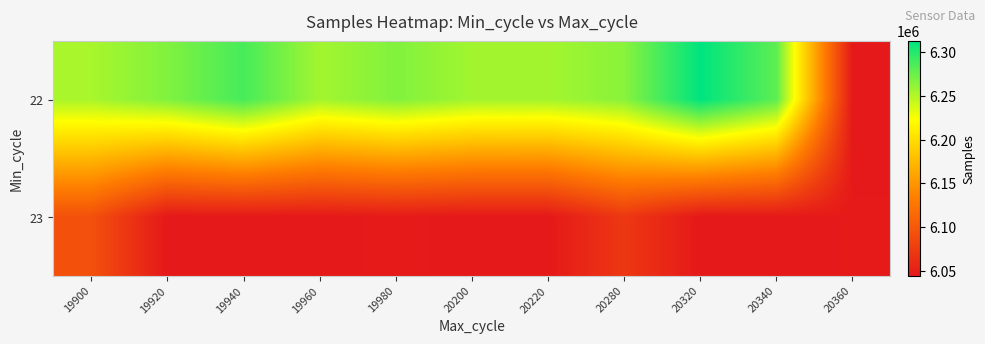

Reading left to right, extract all data points from this chart.

22: 19900=6253459.1	19920=6267240.2	19940=6287722.8	19960=6255449.5	19980=6267134.0	20200=6256024.0	20220=6255412.0	20280=6264557.5	20320=6312950.0	20340=6280161.0	20360=6044027.0
23: 19900=6092852.0	19920=6044027.0	19940=6044027.0	19960=6044027.0	19980=6045877.0	20200=6044027.0	20220=6044027.0	20280=6071220.0	20320=6044027.0	20340=6044027.0	20360=6045278.0